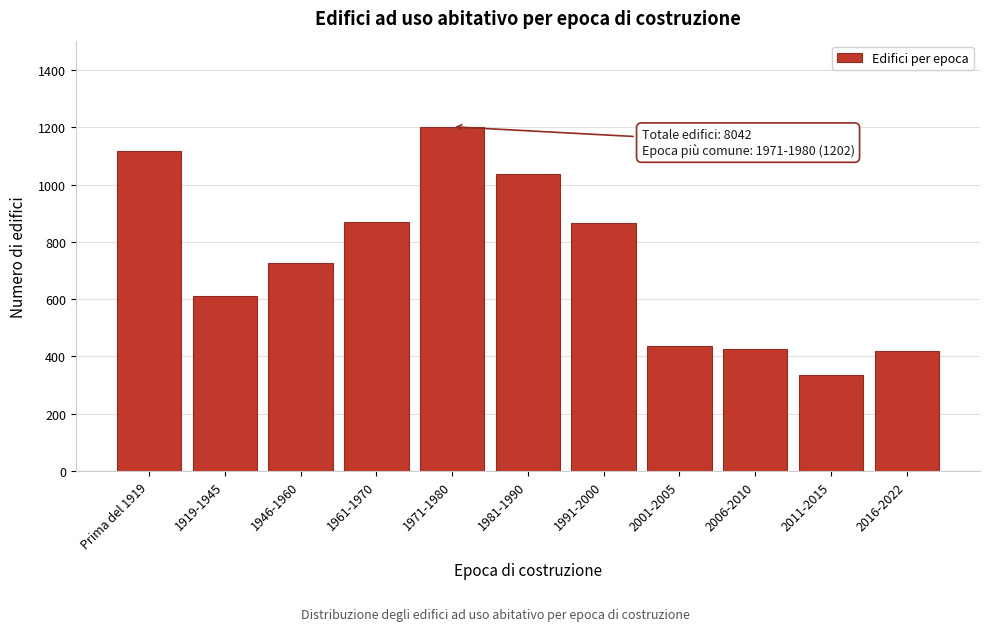

What is the sum of the values at Prima del 1919 and 1961-1970?

1988